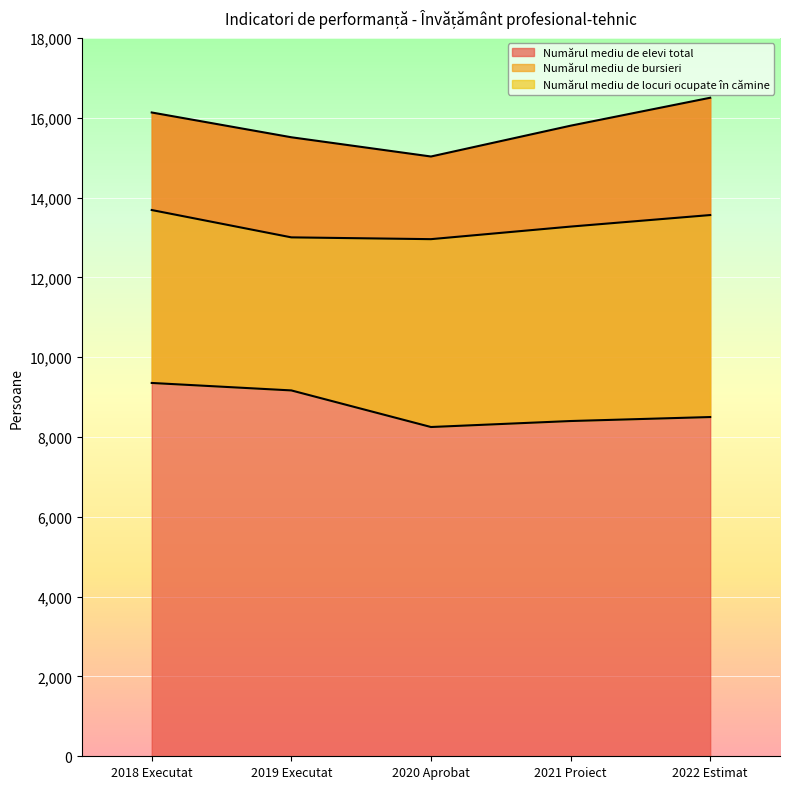

Is the value of Numărul mediu de bursieri at 2021 Proiect greater than the value of Numărul mediu de locuri ocupate în cămine at 2022 Estimat?

Yes